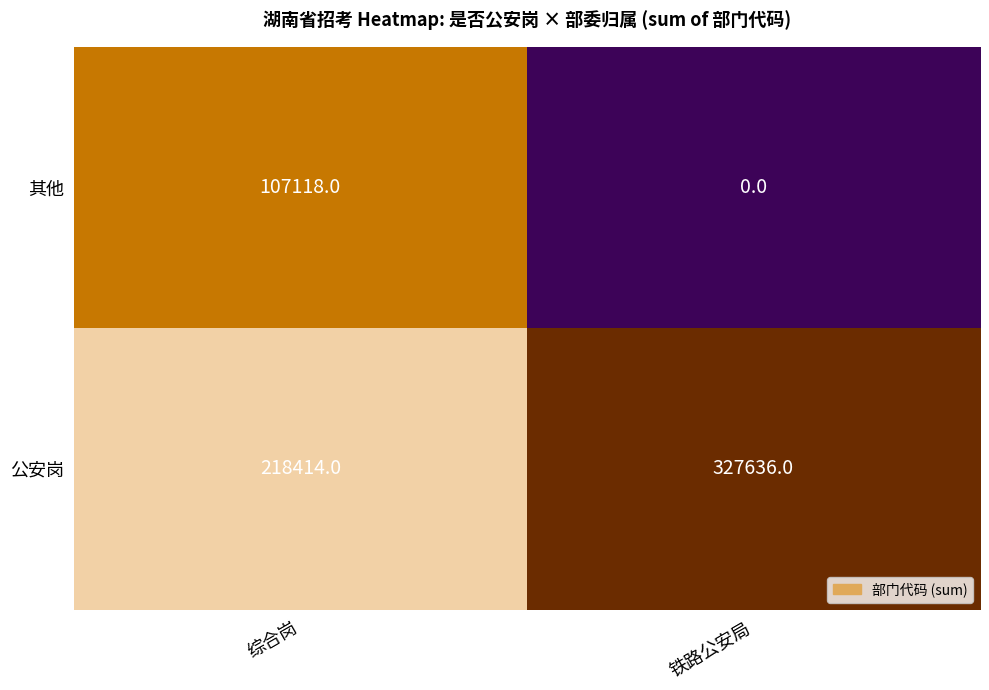

At which category is the sum across all series the highest?

铁路公安局